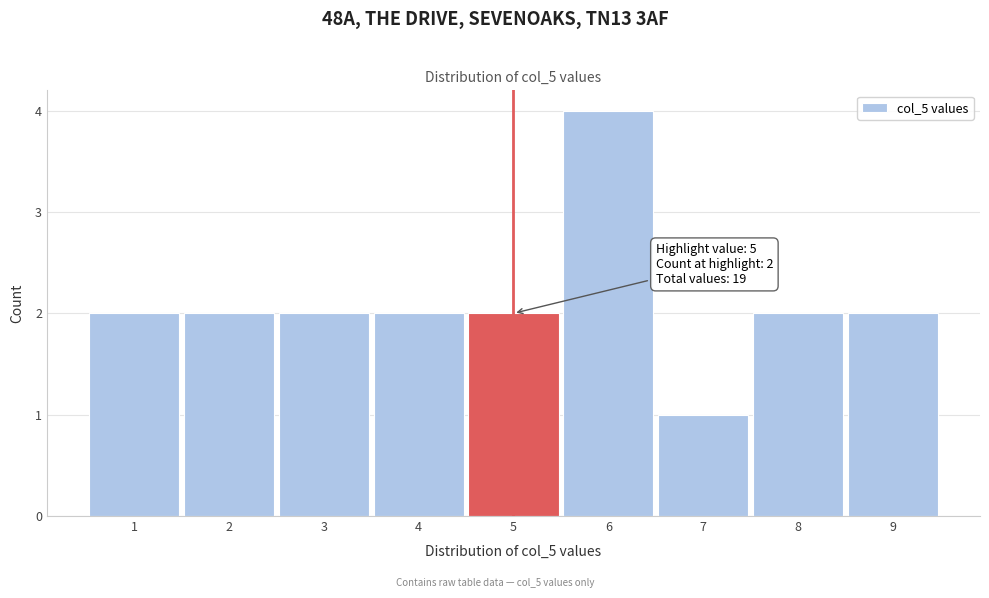

Over which range of the x-axis is the bar tallest?

5.5 to 6.5